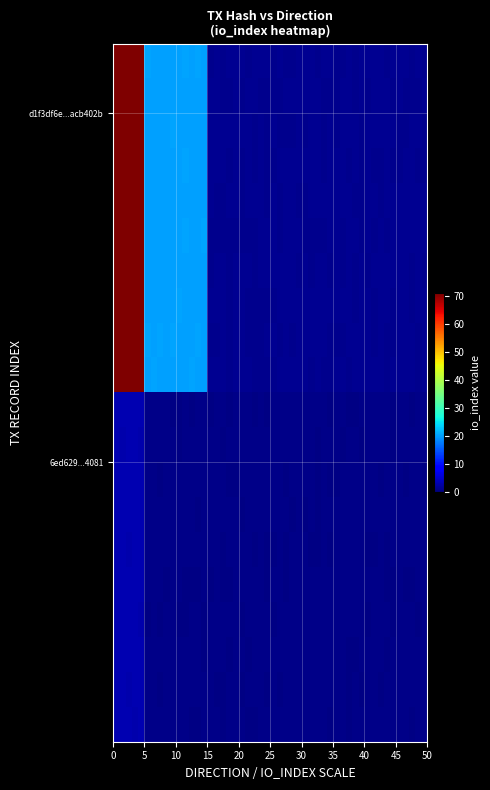

Rank the series by their maximum value, from highest to lowest.

d1f3df6e4b2ea6b2d5e972fbe4da6de1acb402b, 6ed62970d8e65fd0084663350925e71d5a04081